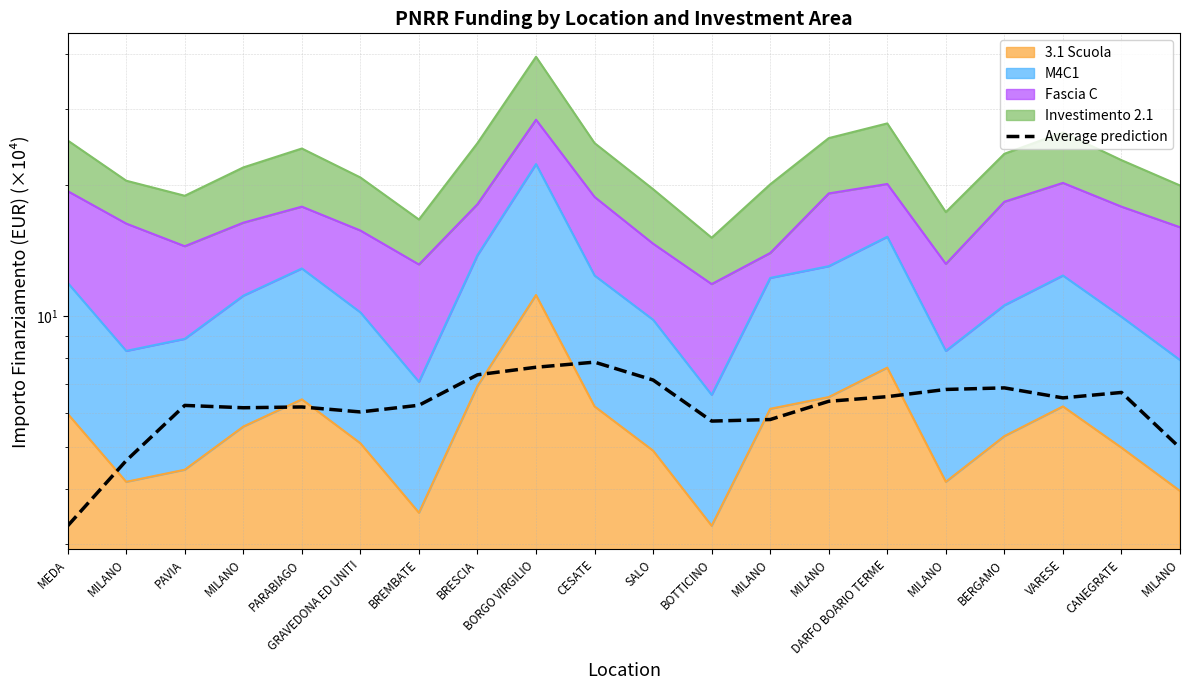

How many points are higher than both their immediate neighbors (excluding endpoints)?

5